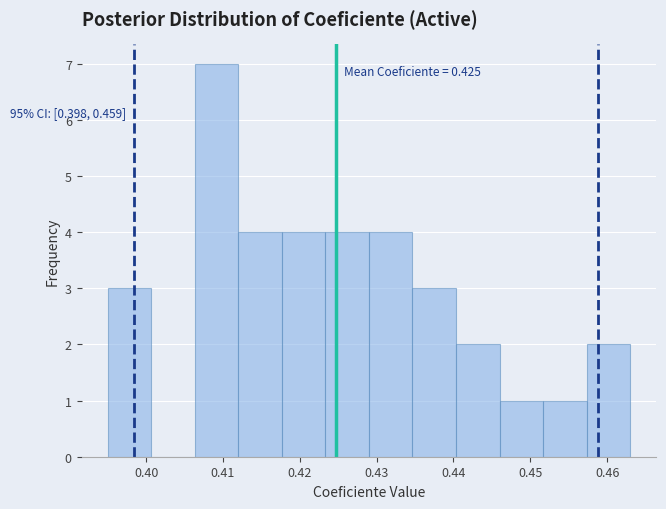

Which range on the x-axis has the tallest bar?

0.406 to 0.412